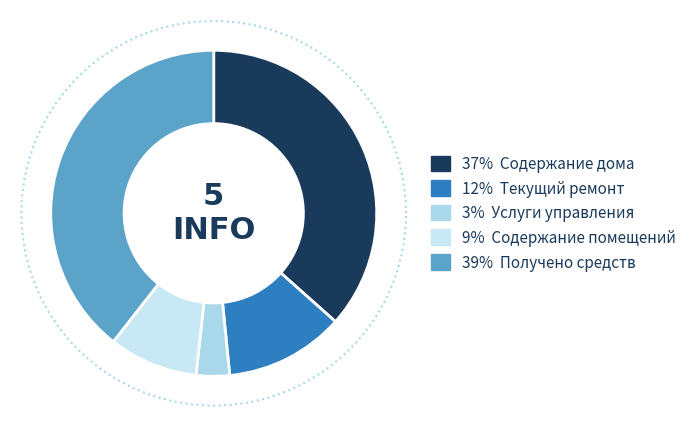

What is the total percentage of Получено средств and Содержание дома?

76.0%